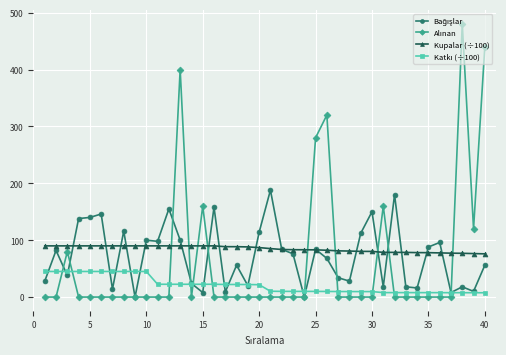

At how many categories does at least one series exceed 337?

3